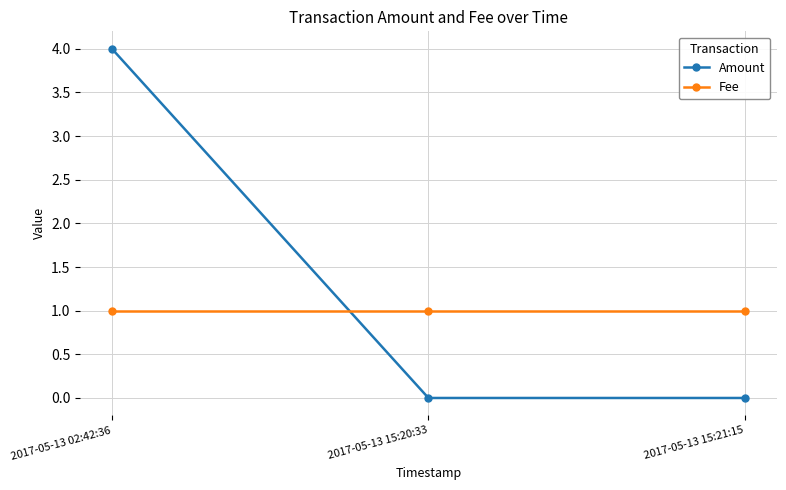

The Amount series shows 0 at 2017-05-13 15:21:15. True or false?

True